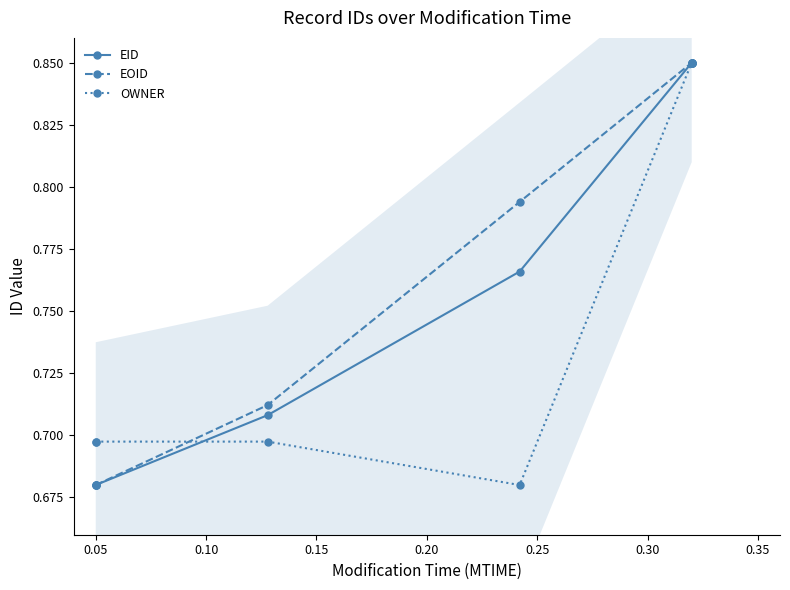

True or false: EOID has more than 2 points higher than both neighbors.

False